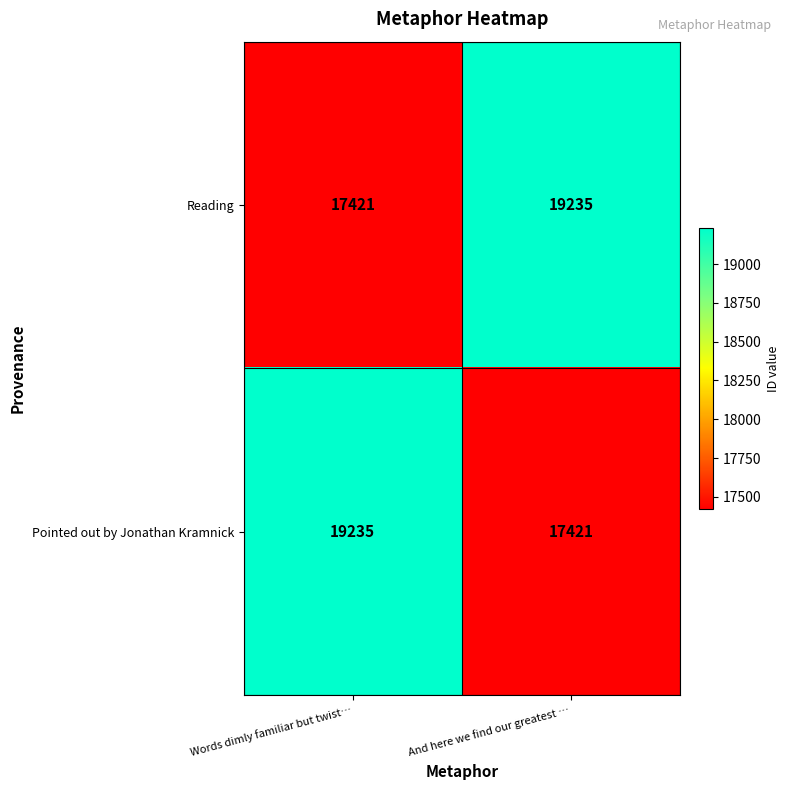

What is the total value across all series at And here we find our greatest …?

36656